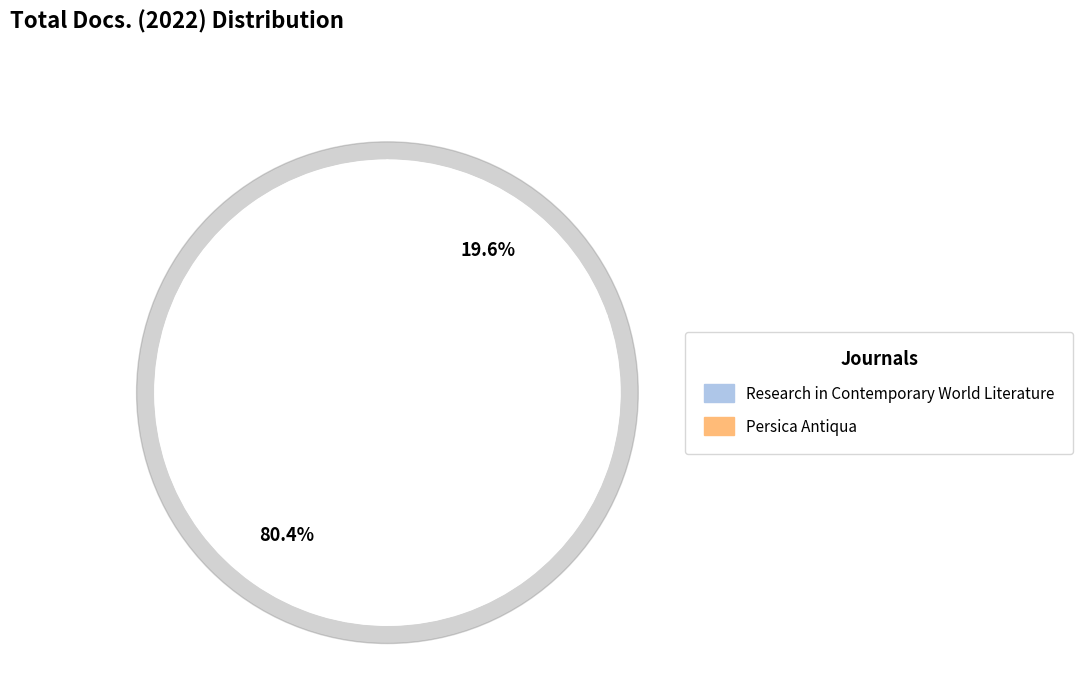

Which category has the smallest portion of the pie?

Persica Antiqua